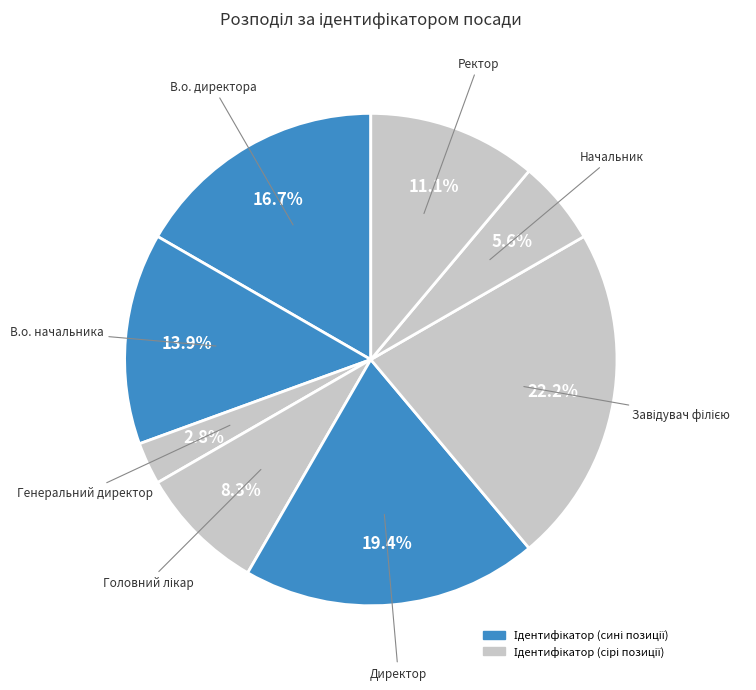

How many slices are in this pie chart?

8